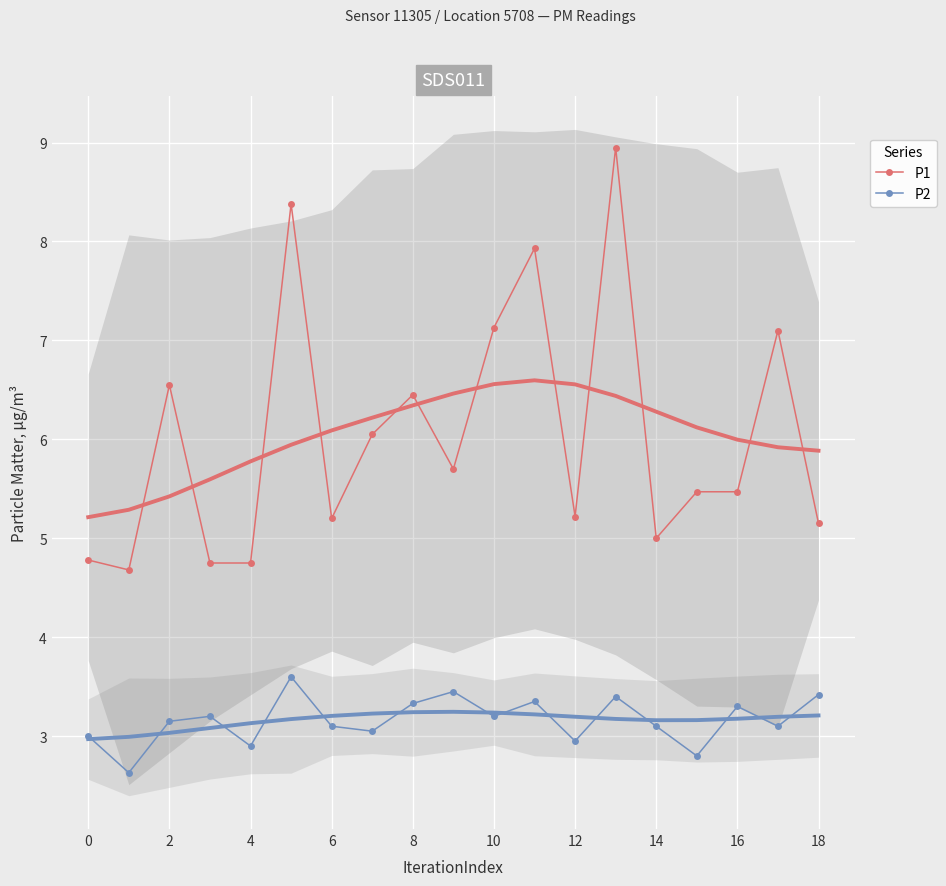

True or false: P2 and P1 cross at least once.

False